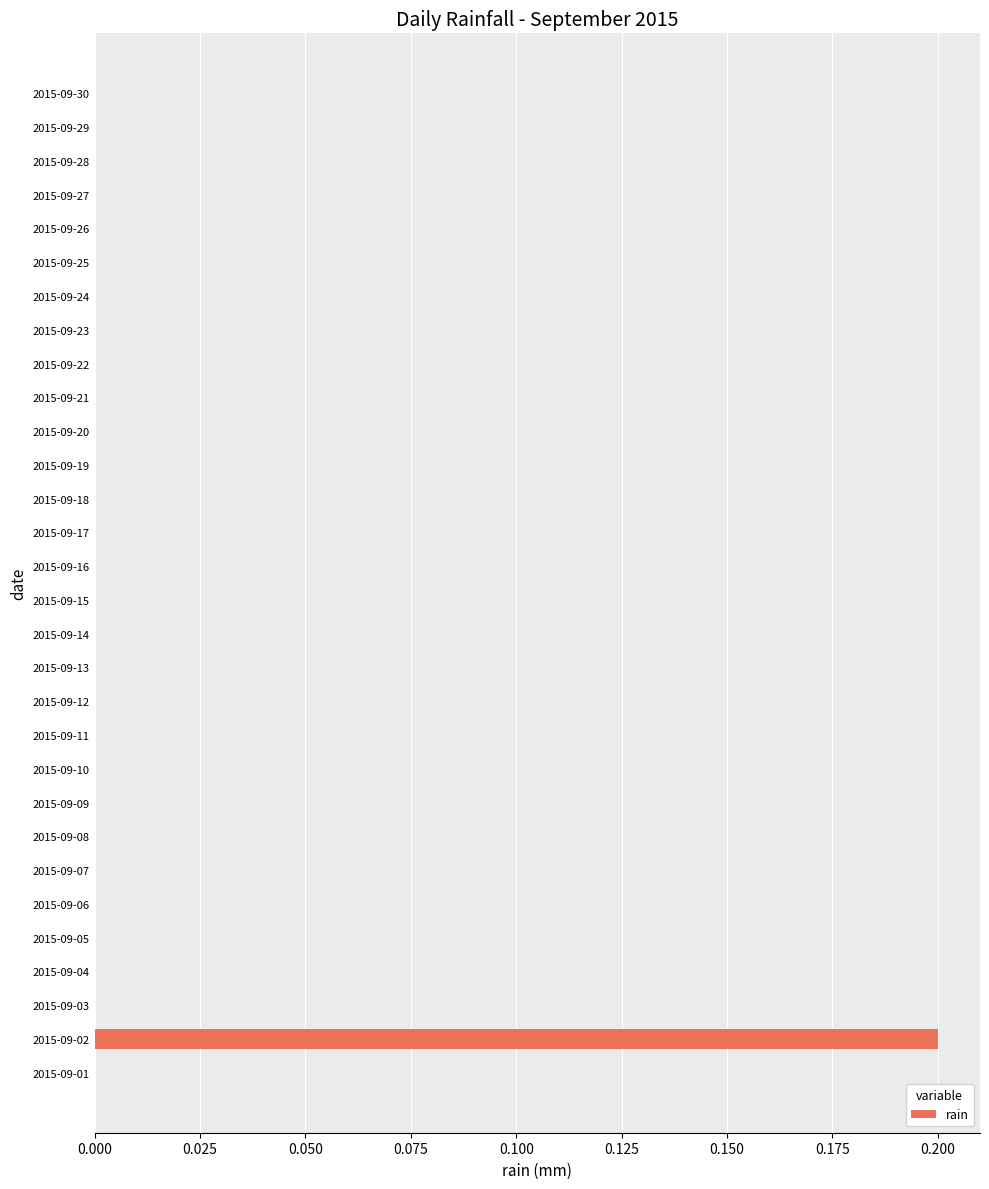

Are the bars grouped side by side (vs. stacked)?

No